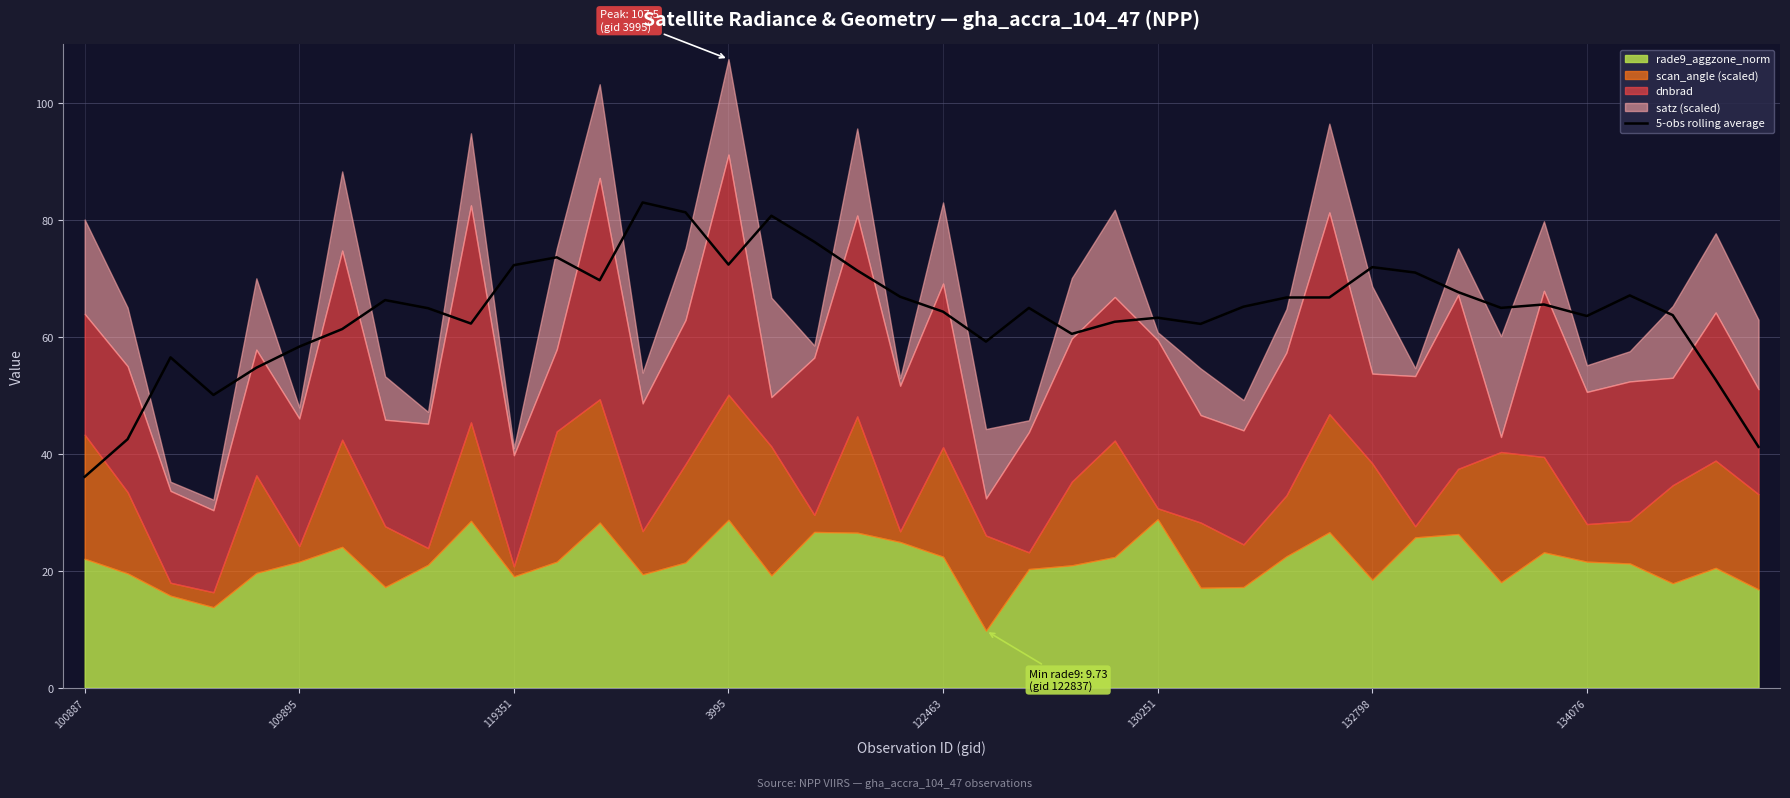

What is the maximum value for 5-obs rolling average?

83.0